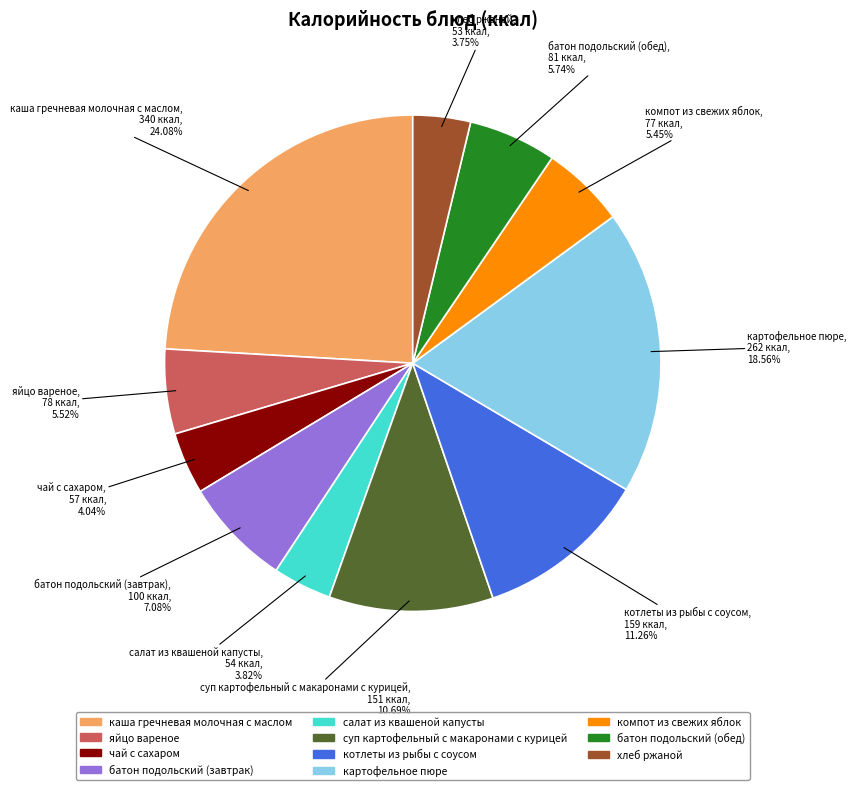

Is there a majority slice in this chart?

No